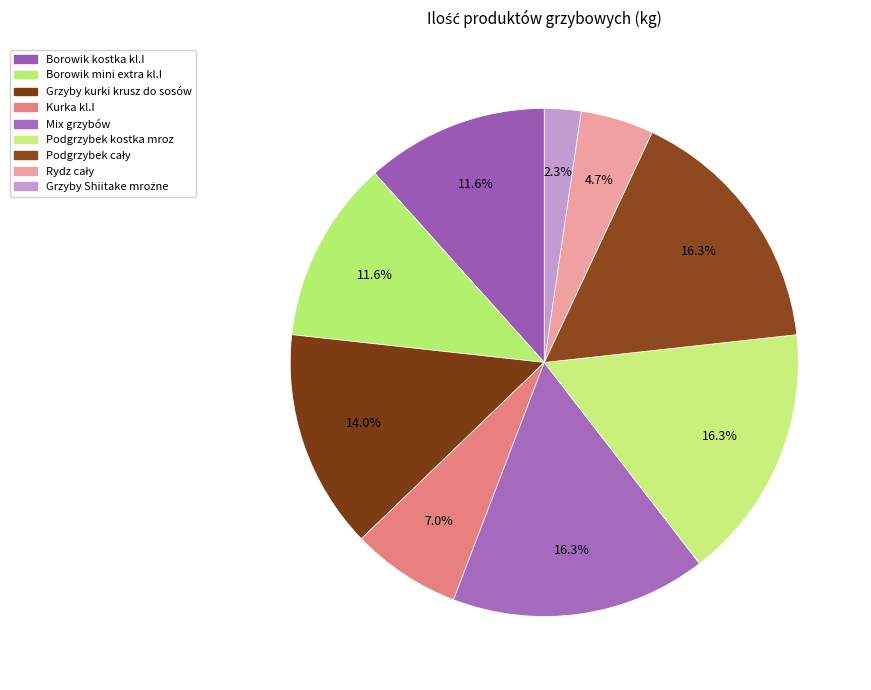

How many slices are in this pie chart?

9